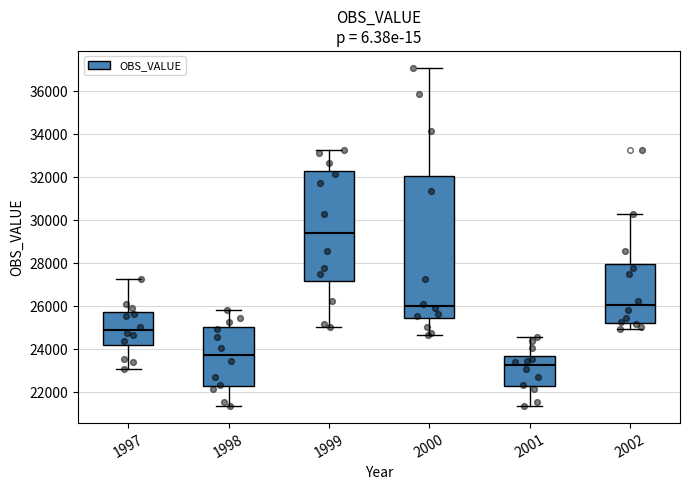

Reading left to right, transcribe this box plot: for each box, give where its median line is, the range the box spans, and where its two whiskers end, as read against the y-axis. The values are not printed on the chart, so give them approximately, as read against the axis.

1997: median 24800, box 24200 to 25800, whiskers 23000 to 27200
1998: median 23800, box 22400 to 25000, whiskers 21400 to 25800
1999: median 29400, box 27200 to 32400, whiskers 25000 to 33200
2000: median 26000, box 25400 to 32000, whiskers 24600 to 37000
2001: median 23200, box 22400 to 23600, whiskers 21400 to 24600
2002: median 26000, box 25200 to 28000, whiskers 25000 to 30400